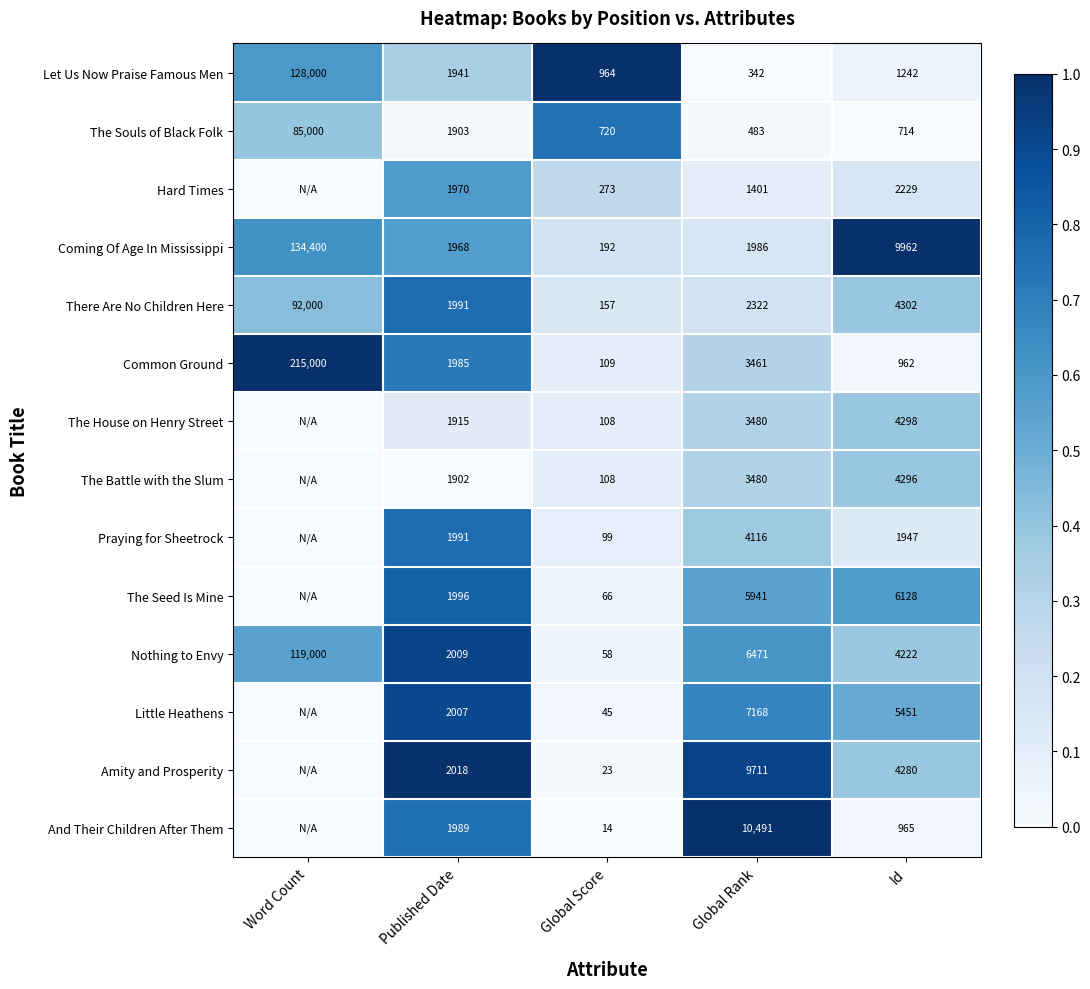

What is the difference between the maximum and minimum values in the Let Us Now Praise Famous Men series?

127658